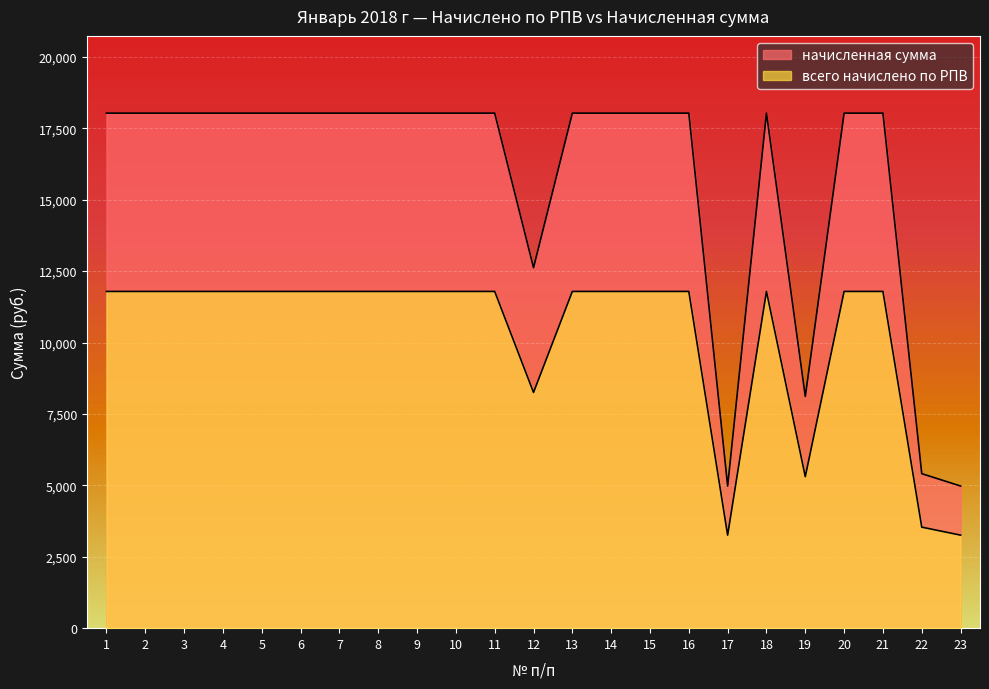

Is the value of всего начислено по РПВ at 20 greater than the value of начисленная сумма at 15?

No